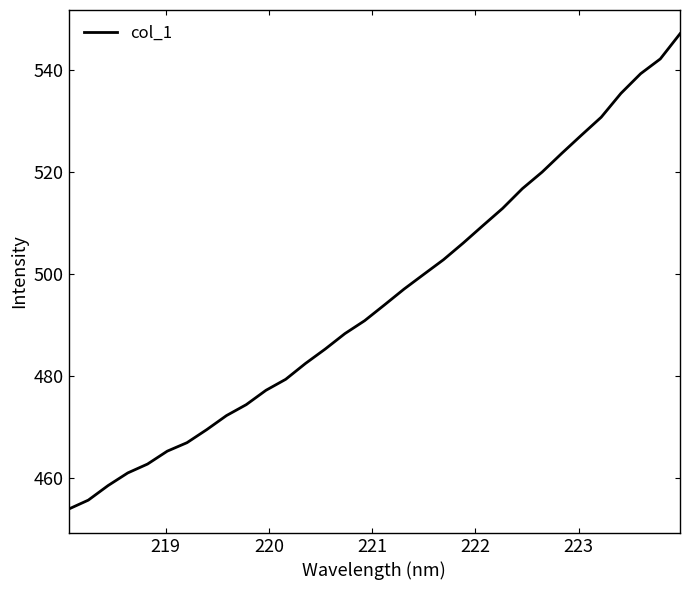

What is the smallest value displayed?

454.0